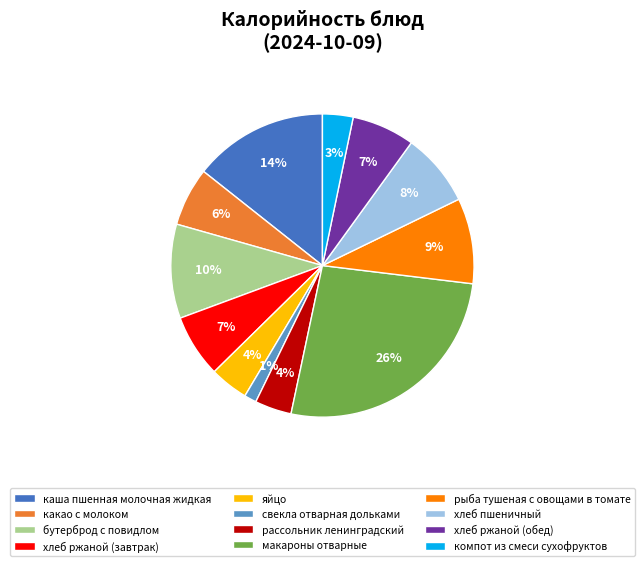

The макароны отварные slice represents 26% of the pie. True or false?

True